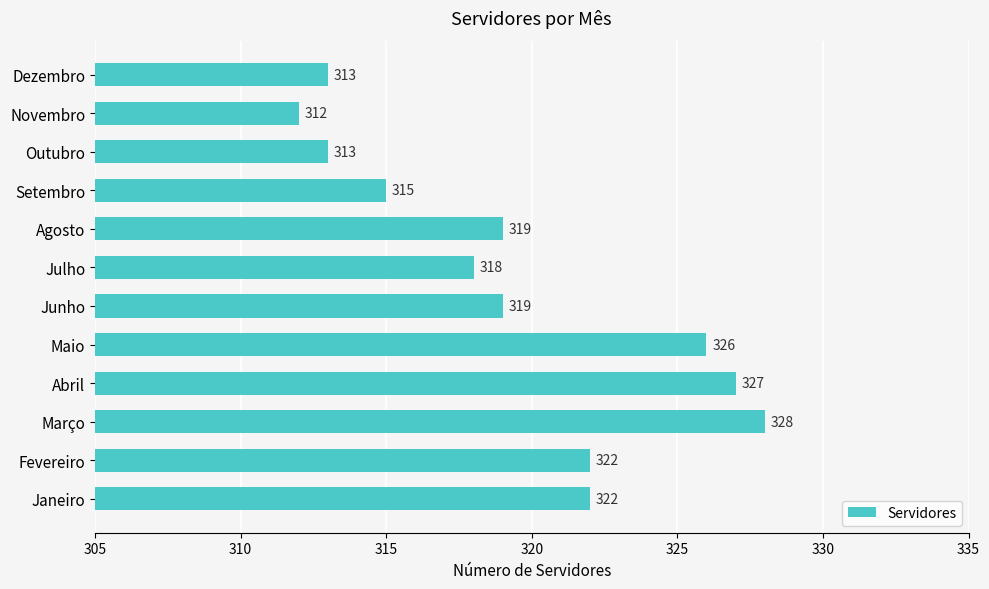

Approximately how many times larger is the value at Agosto compared to Março?

1.0